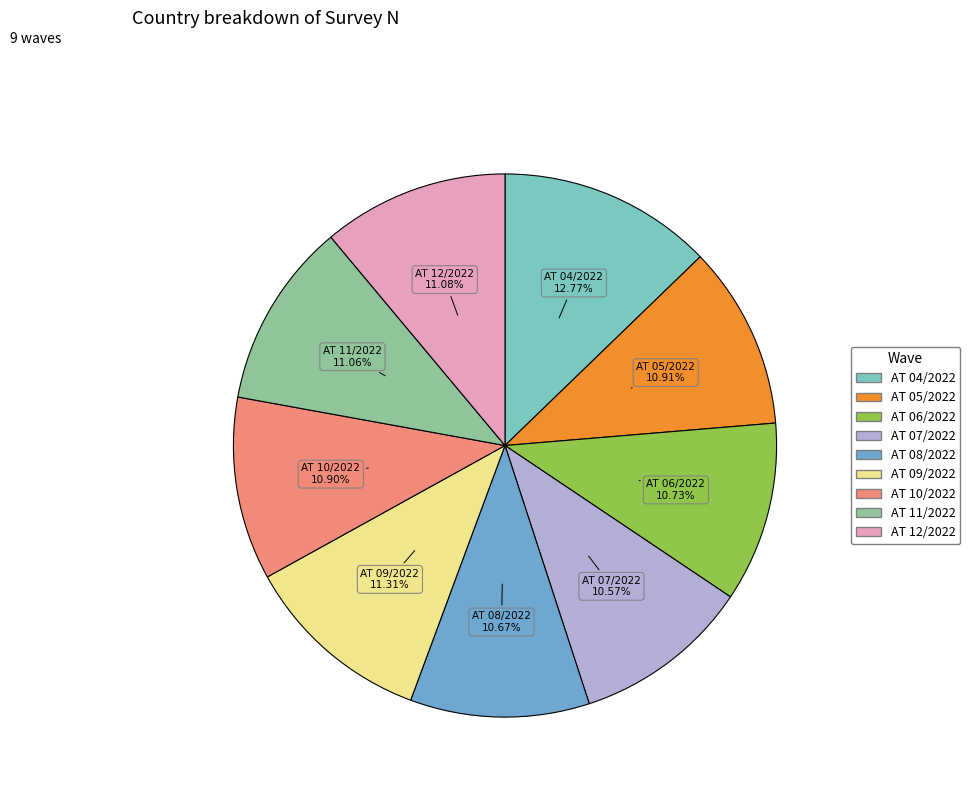

Does AT 05/2022 account for over 50% of the chart?

No